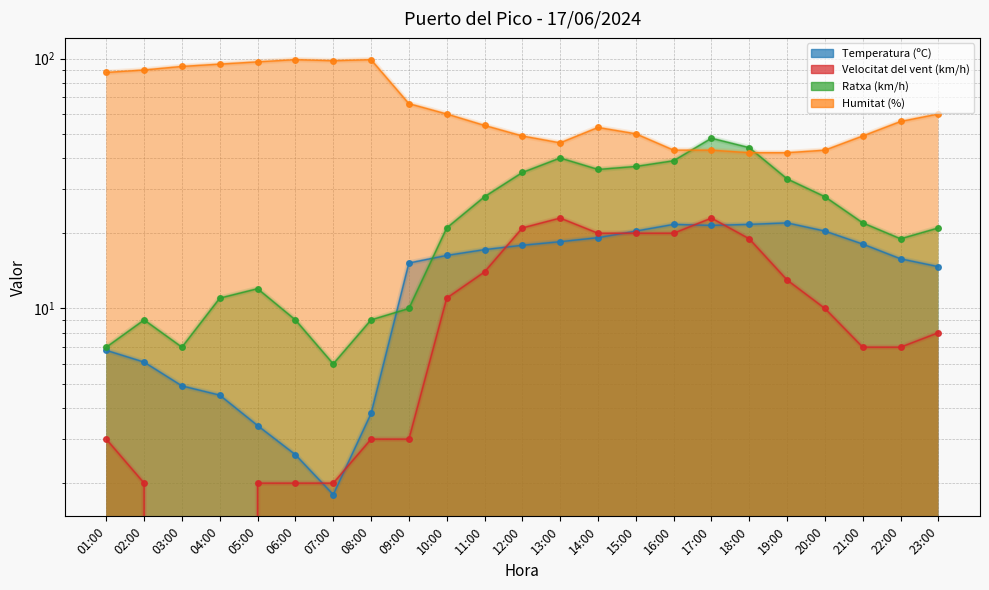

In Velocitat del vent (km/h), how many points are higher than both neighbors (excluding endpoints)?

2